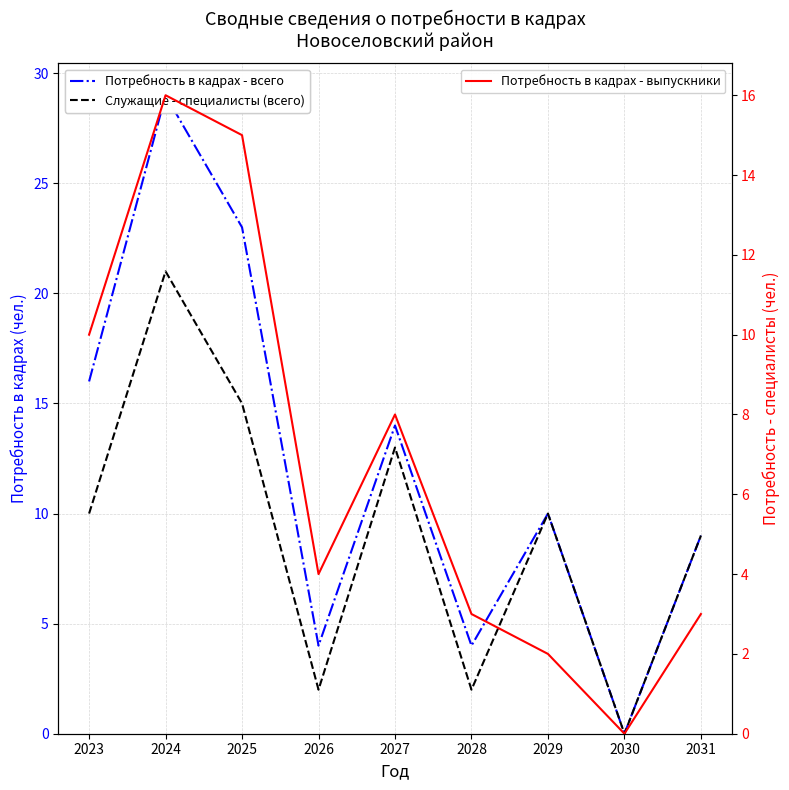

The Потребность в кадрах - выпускники series shows 16 at 2024. True or false?

True